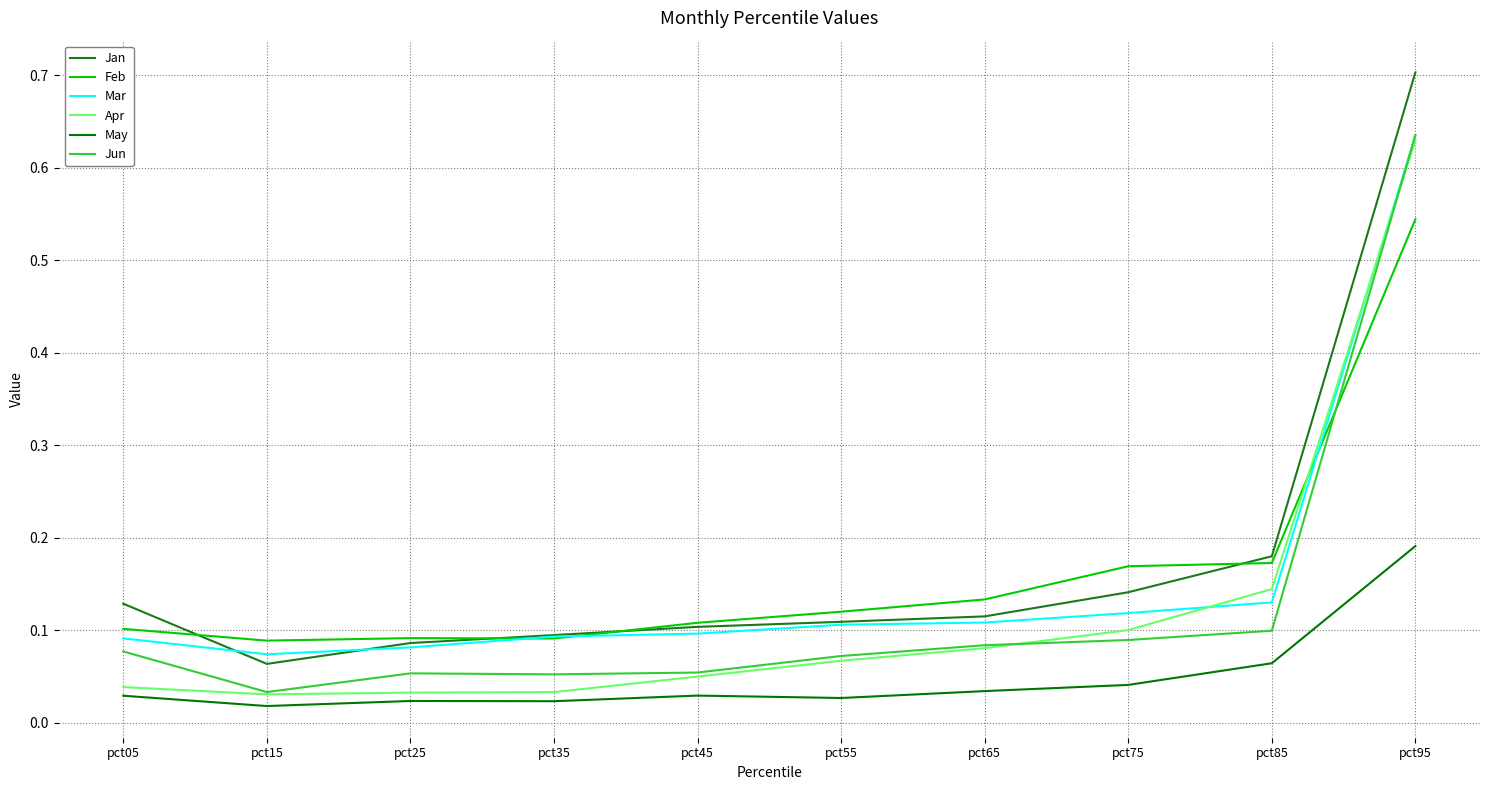

True or false: Apr and Jan intersect in this chart.

False